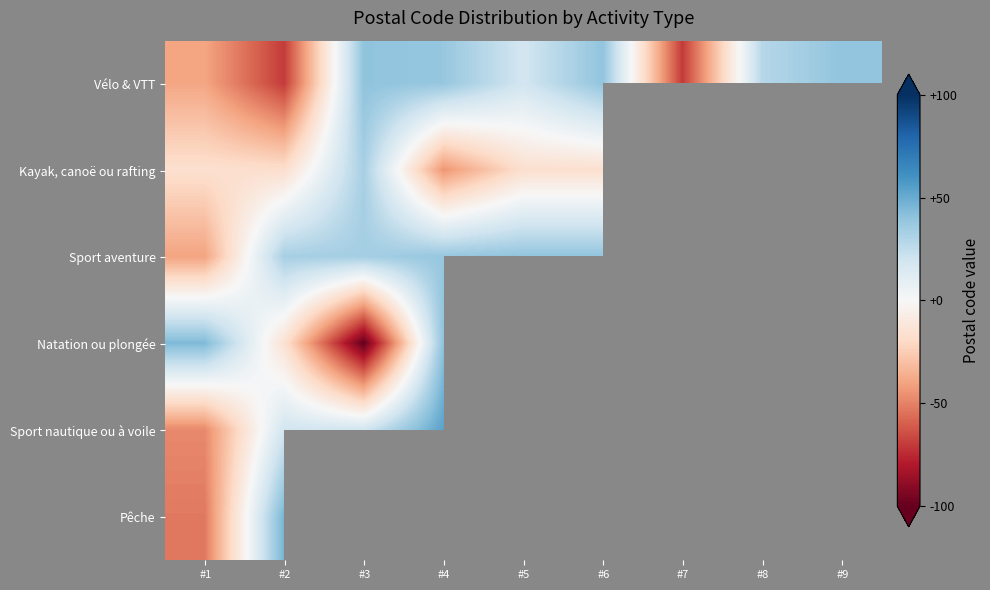

Is the value of Pêche at #1 greater than the value of Kayak, canoë ou rafting at #5?

No